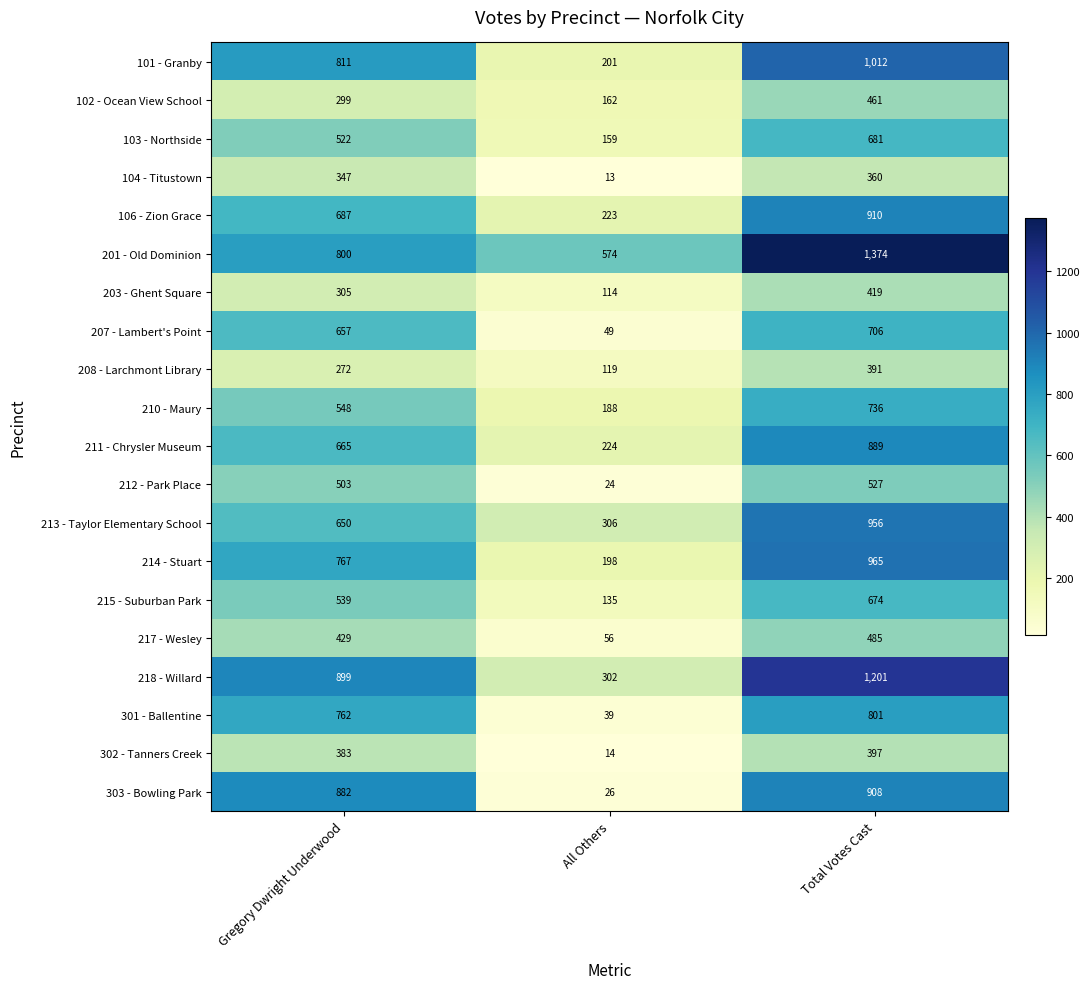

Between Gregory Dwright Underwood and All Others, which series saw the biggest shift?

303 - Bowling Park